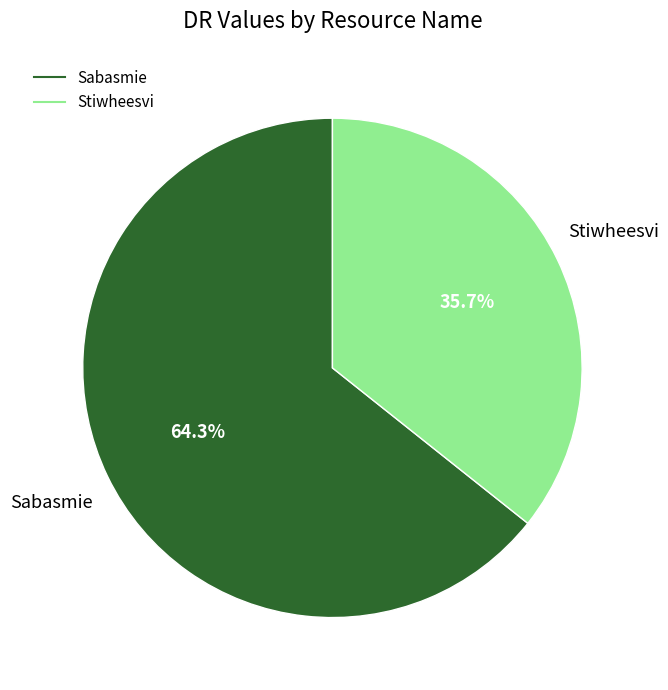

Rank the categories by value from highest to lowest.

Sabasmie, Stiwheesvi